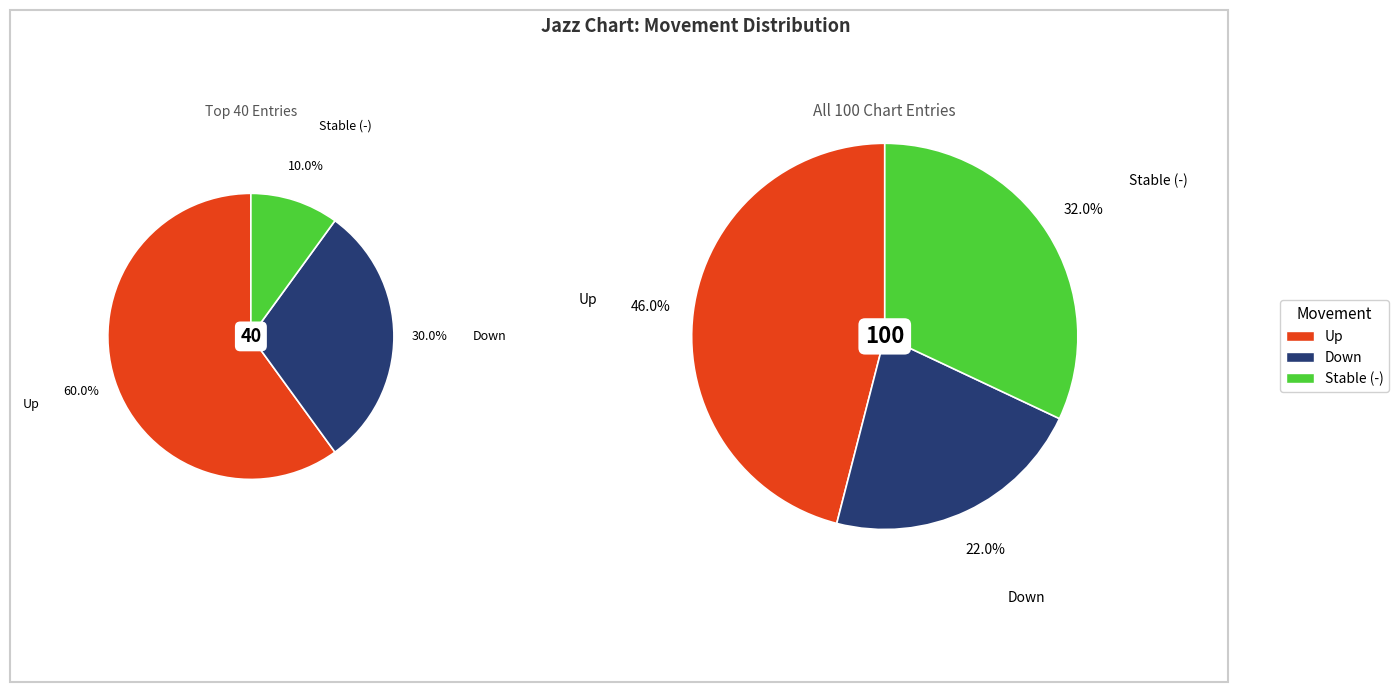

Is it true that down is 22% of the pie?

True